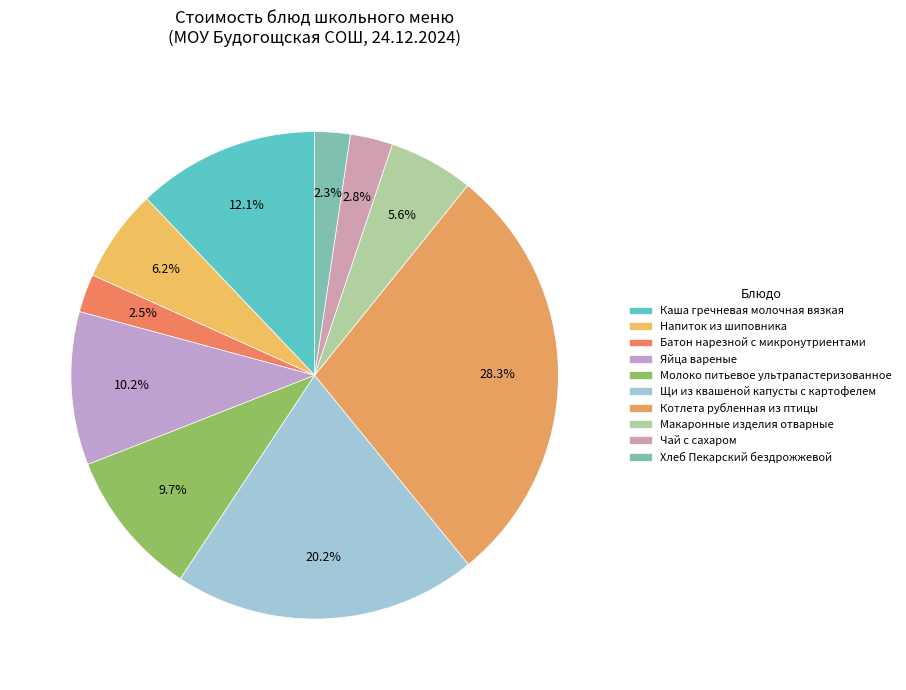

The Каша гречневая молочная вязкая slice represents 18% of the pie. True or false?

False